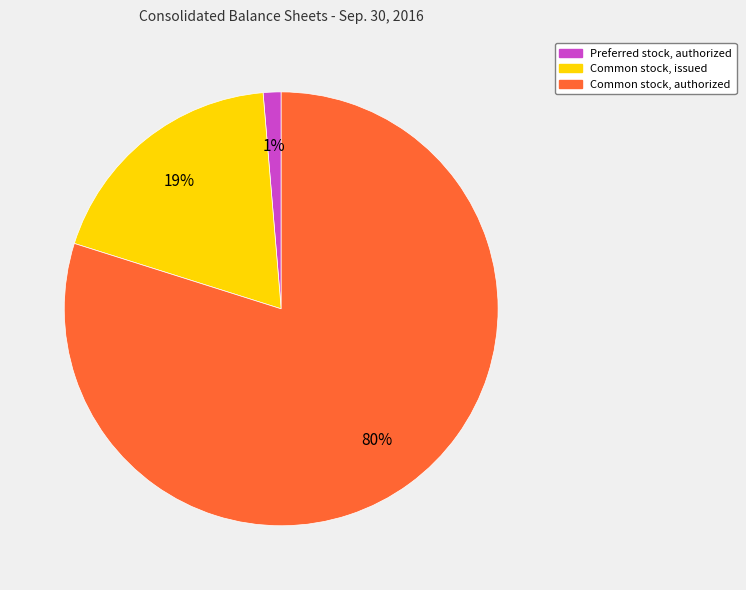

How many segments does this pie chart have?

3